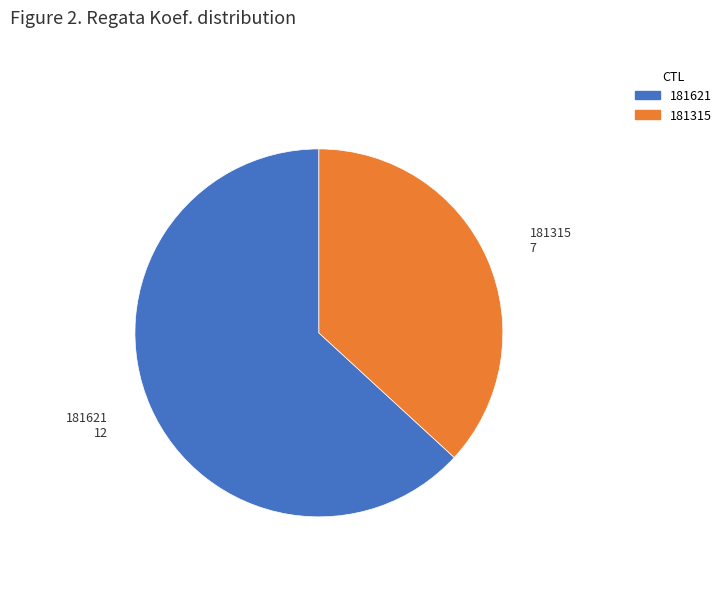

True or false: 181315 accounts for 37% of the total.

True